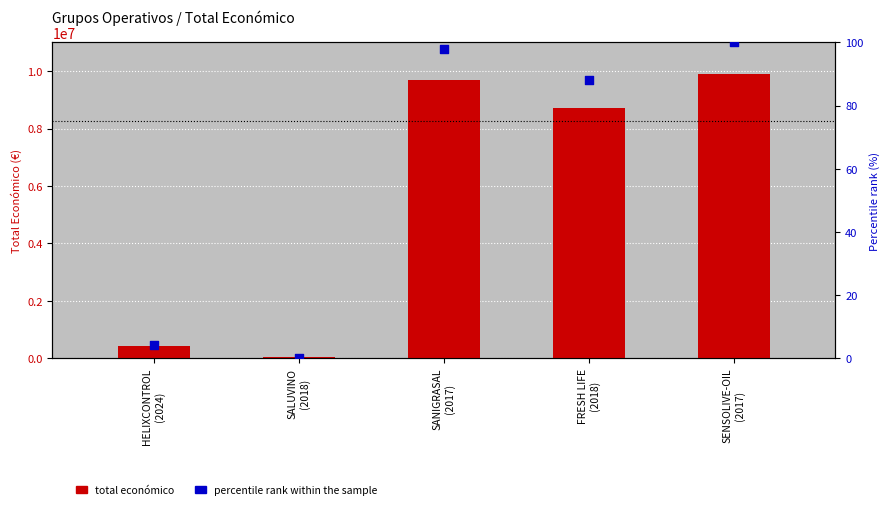

Which series reaches the minimum Y coordinate?

Percentile rank within sample